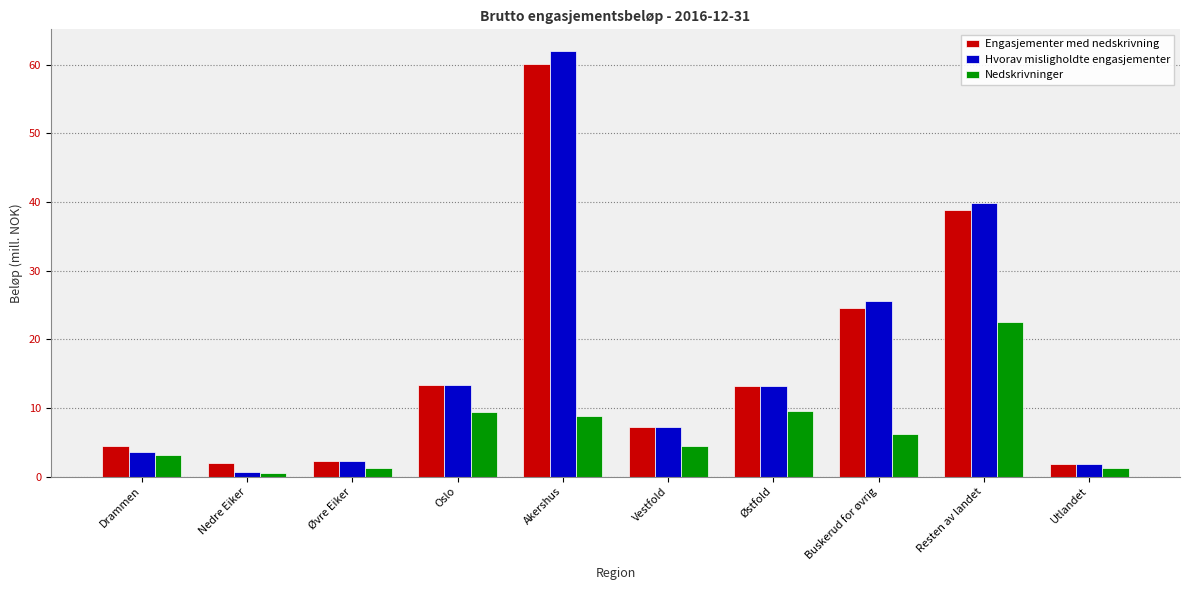

What is the average value of the Engasjementer med nedskrivning series?

16.8